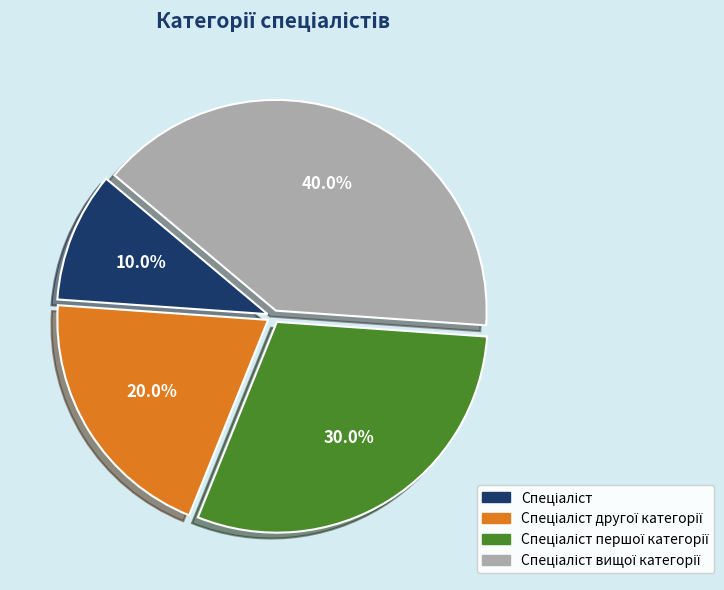

Is there any slice that represents more than half of the pie?

No